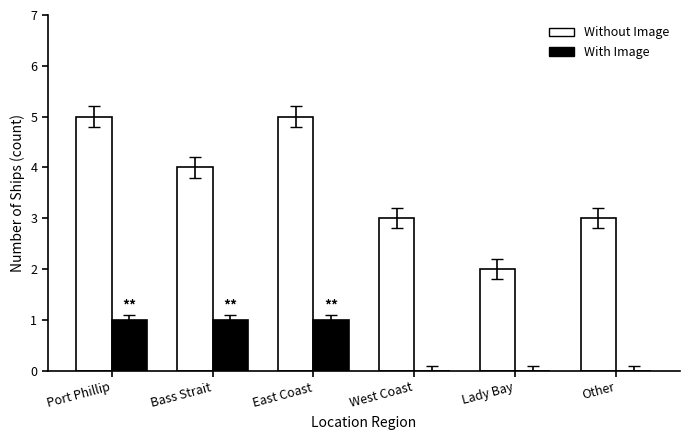

What is the maximum value shown in the chart?

5